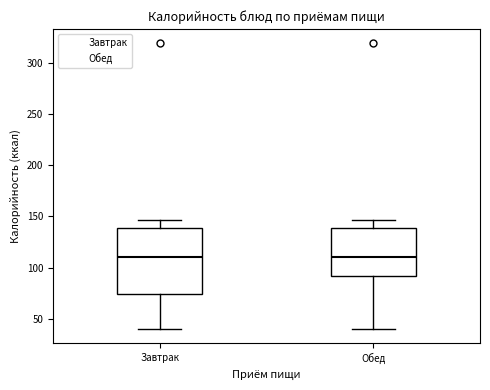

Reading left to right, read every box against the y-axis: the position of its median line, the range the box covers, and the ends of its whiskers. The values are not printed on the chart, so give them approximately, as read against the axis.

Завтрак: median 110, box 75 to 140, whiskers 40 to 145
Обед: median 110, box 90 to 140, whiskers 40 to 145